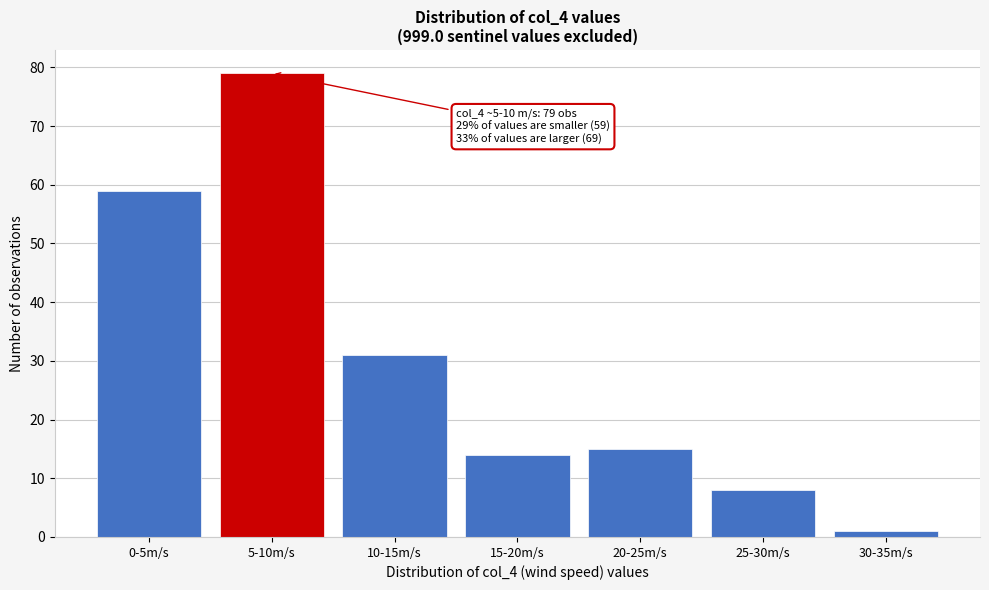

Reading left to right, list all the values displayed in this chart.

59	79	31	14	15	8	1